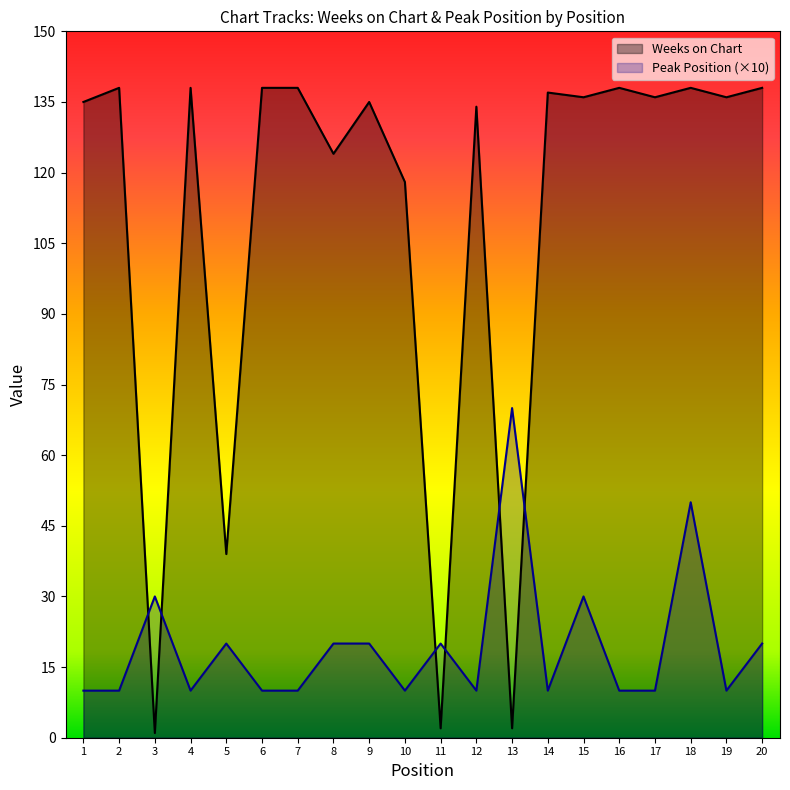

The value of Weeks on Chart at 15 is 136. True or false?

True